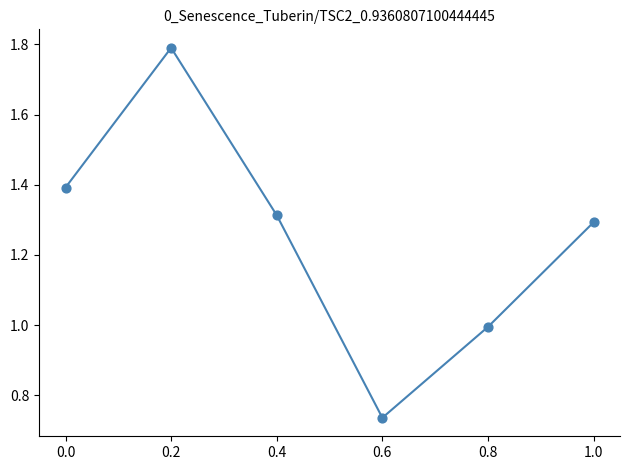

At which category does the chart reach its minimum across all series?

0.6